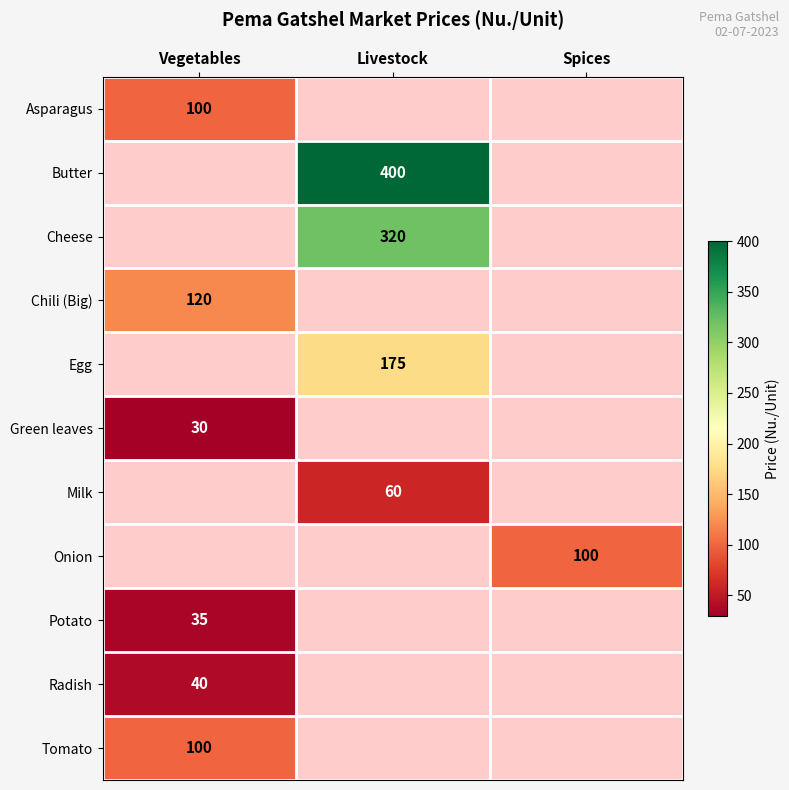

Between Spices and Livestock, which is larger?

Livestock